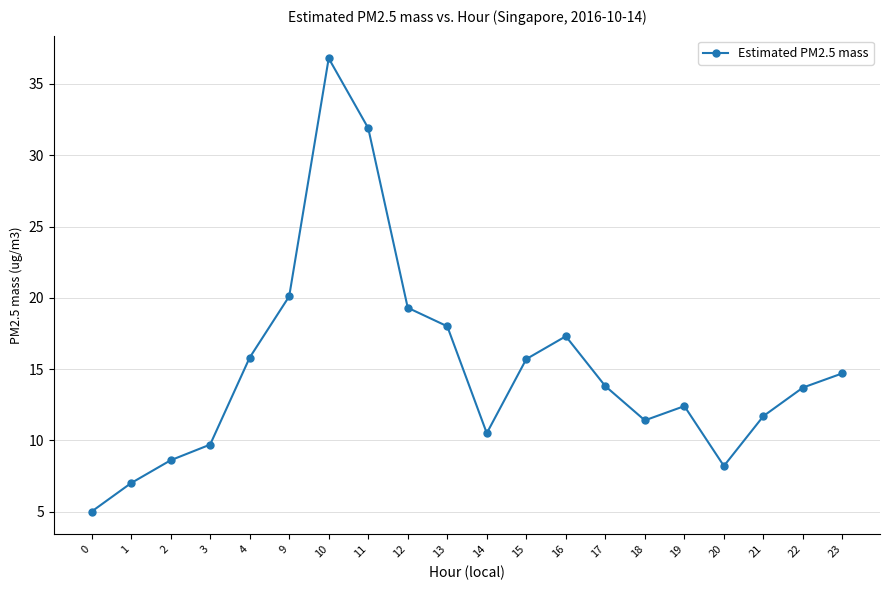

Does the chart display data point markers on the line(s)?

Yes